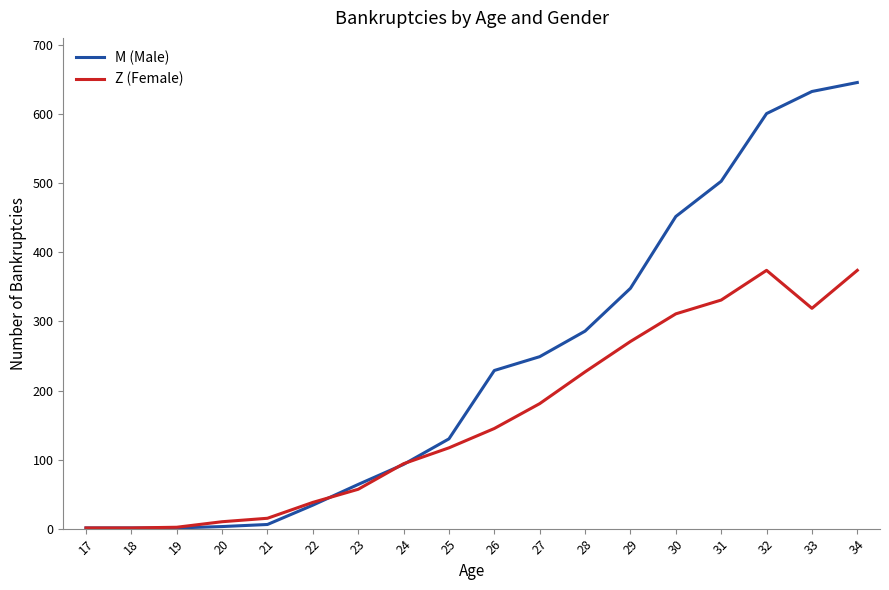

What is the difference between the maximum and second lowest values in the Z (Female) series?

373